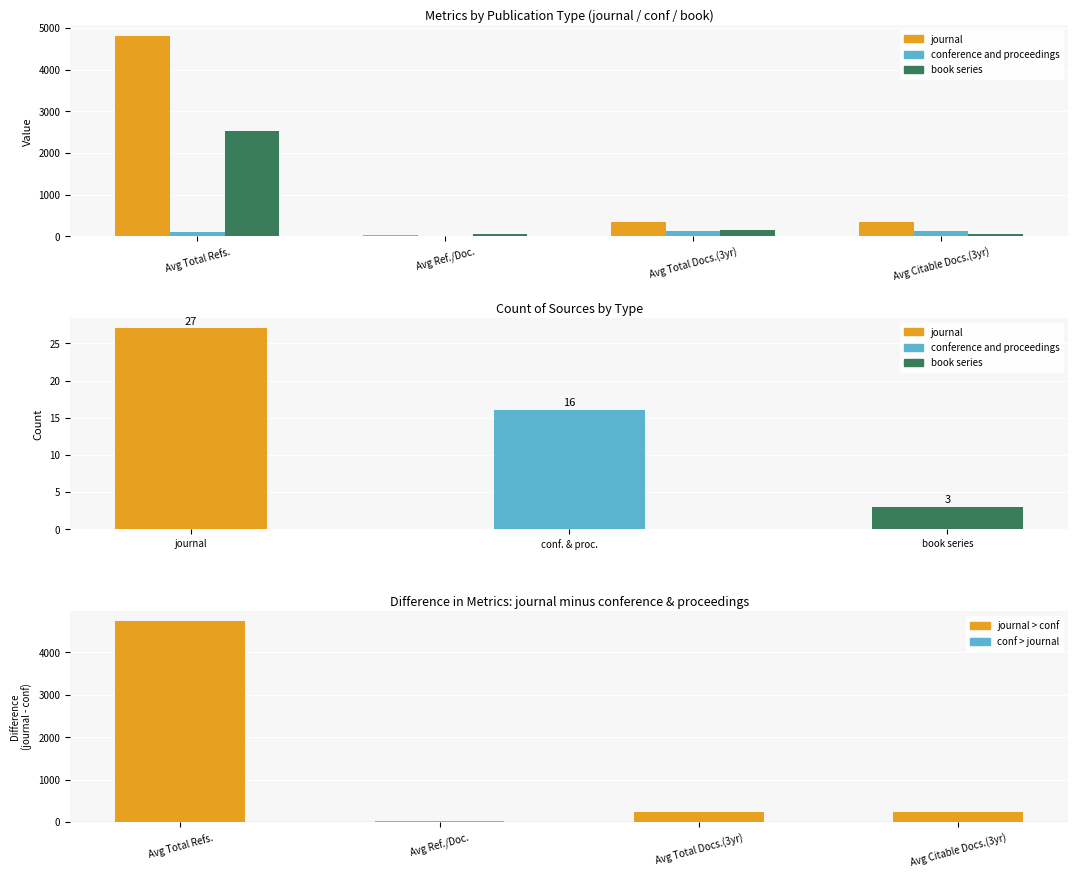

What are all the series names shown in the legend?

journal, conference and proceedings, book series